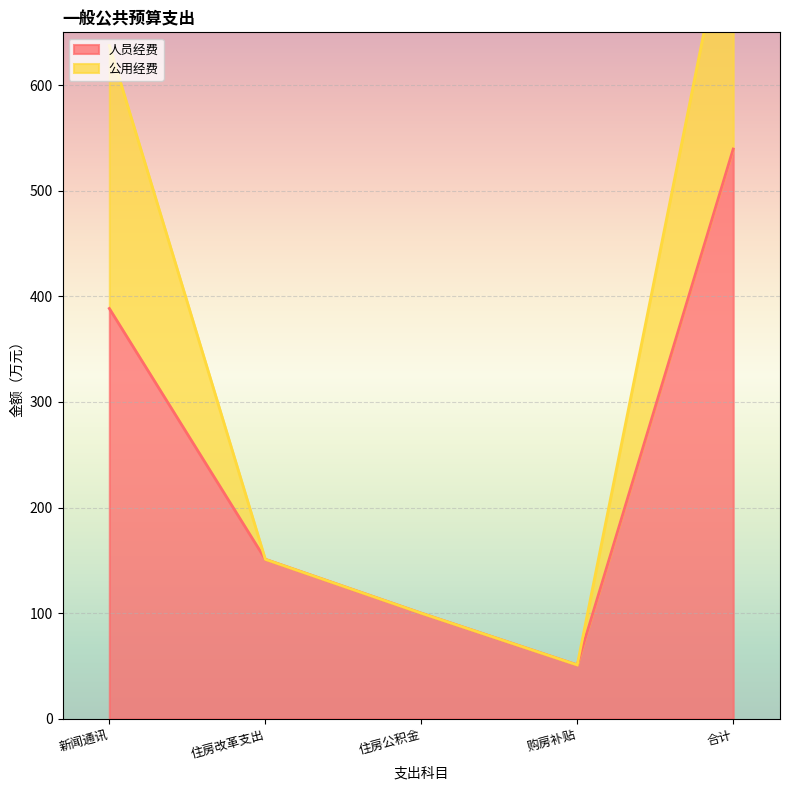

True or false: 人员经费 has a value of 151.0 at 住房改革支出.

True